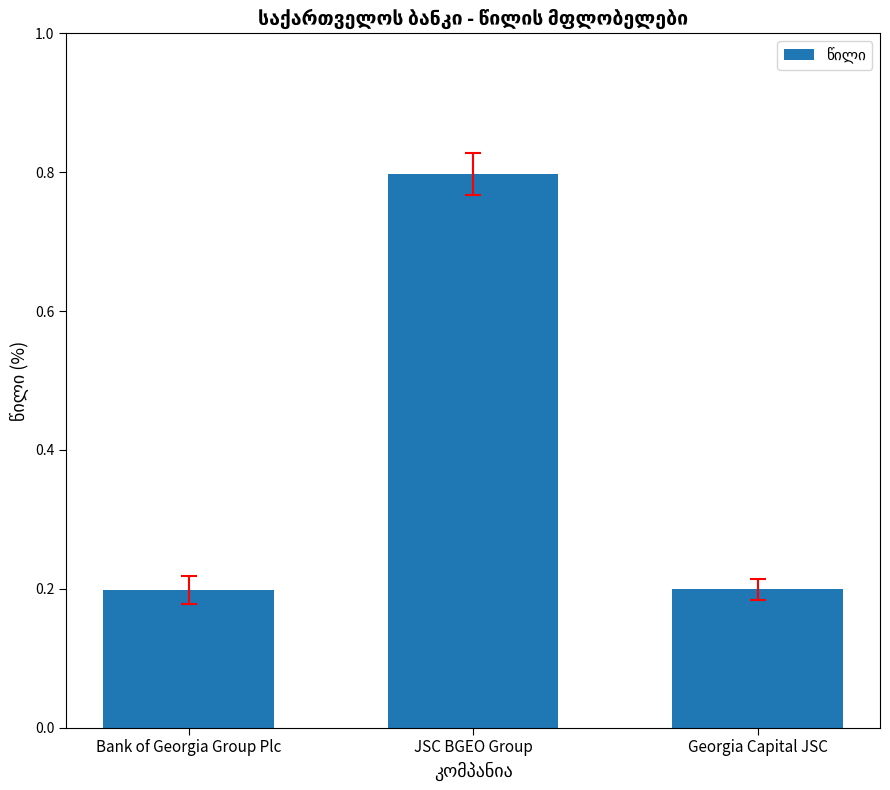

Which has a higher value, JSC BGEO Group or Bank of Georgia Group Plc?

JSC BGEO Group